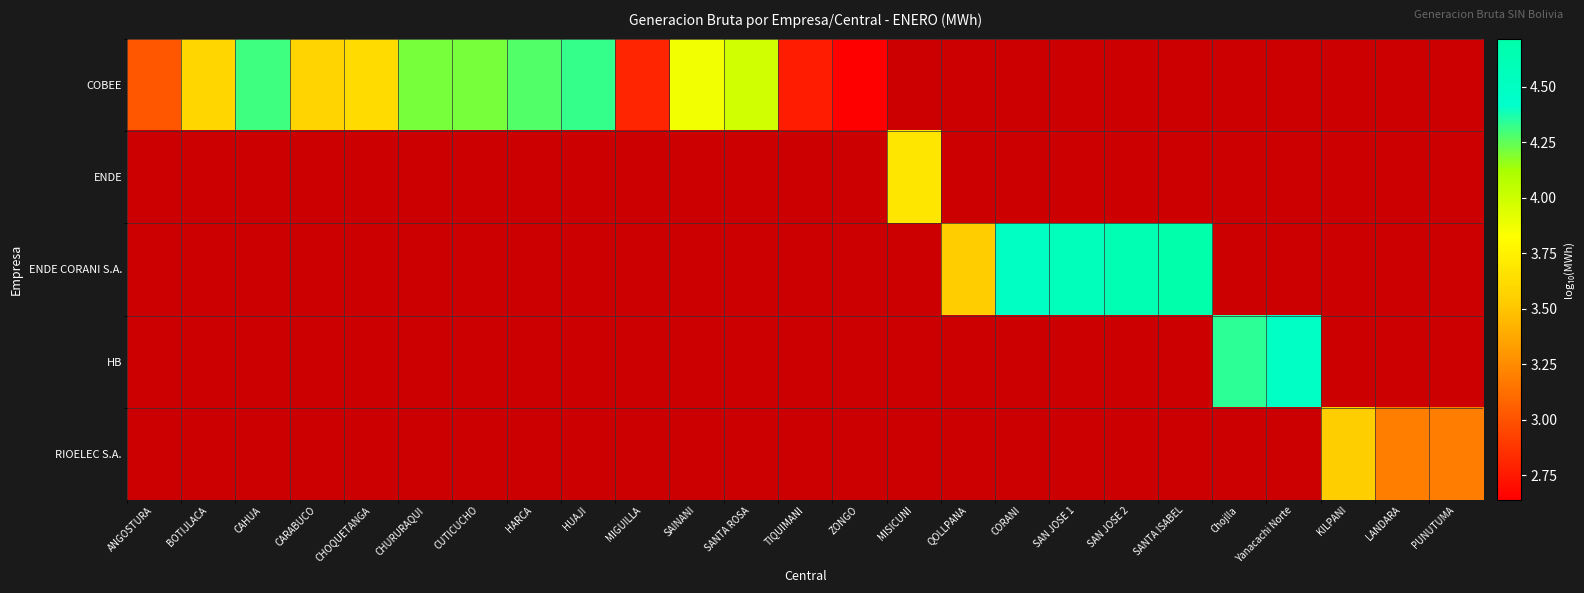

Is the value of ENDE at Chojlla greater than the value of HB at CARABUCO?

No